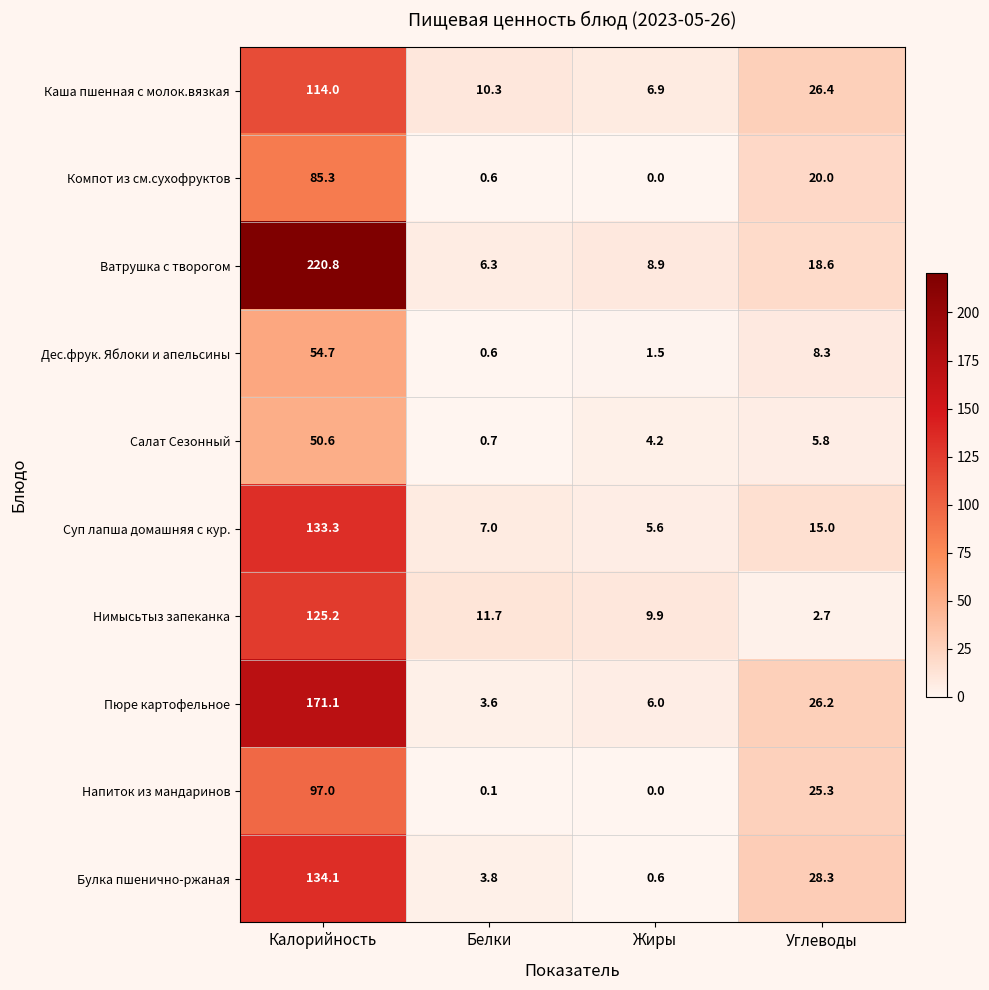

At which category is the sum across all series the highest?

Калорийность